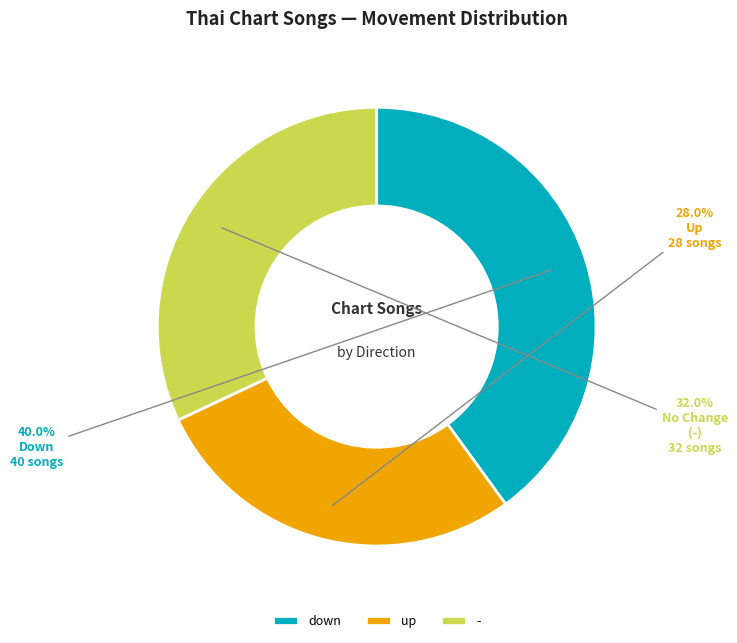

To the nearest percent, what is the difference between the largest and smallest slice percentages?

12%